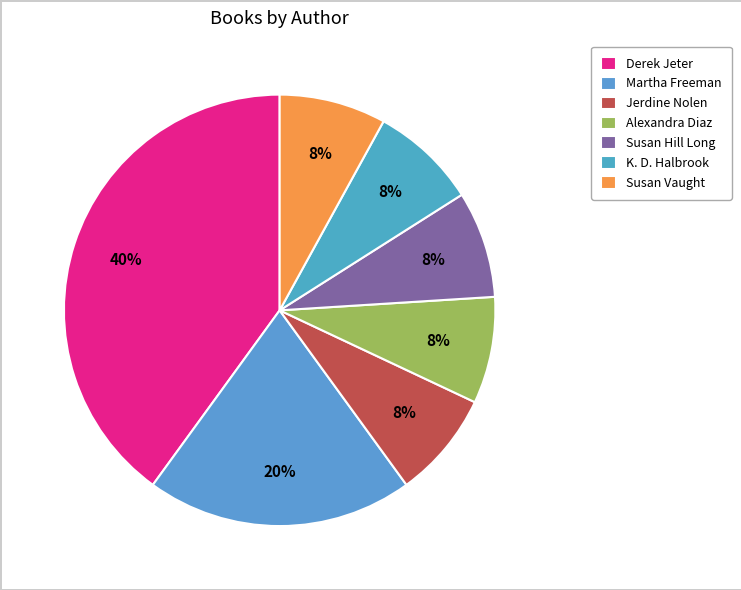

How many slices are in this pie chart?

7